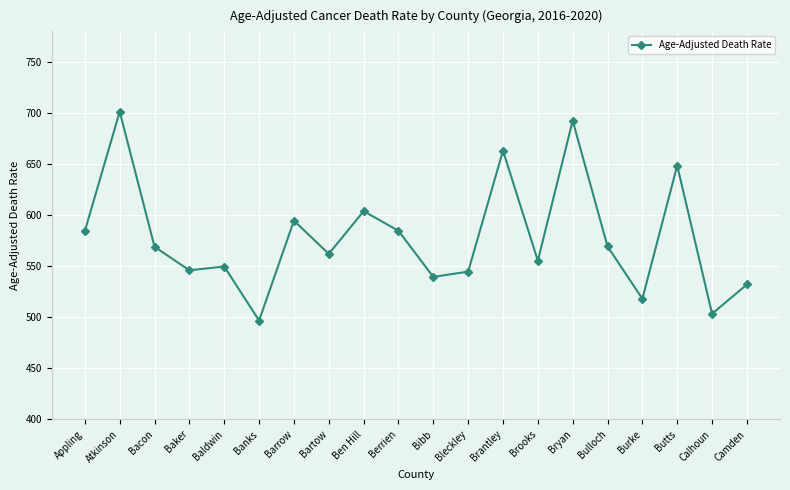

The value at Bryan is 1139.6. True or false?

False